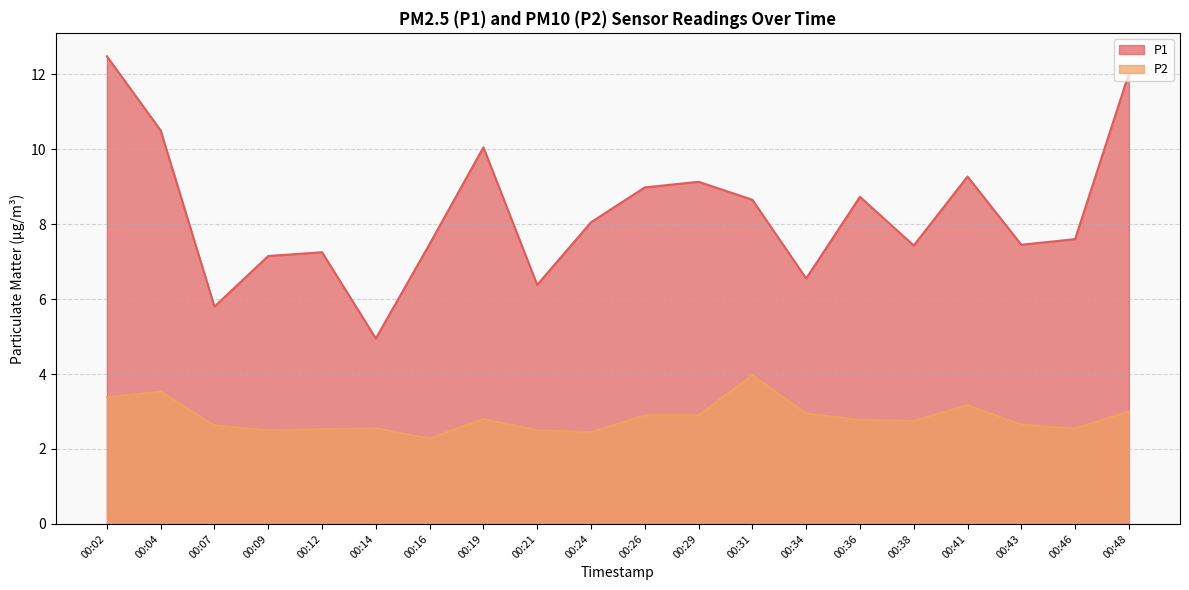

True or false: P2 and P1 cross at least once.

False